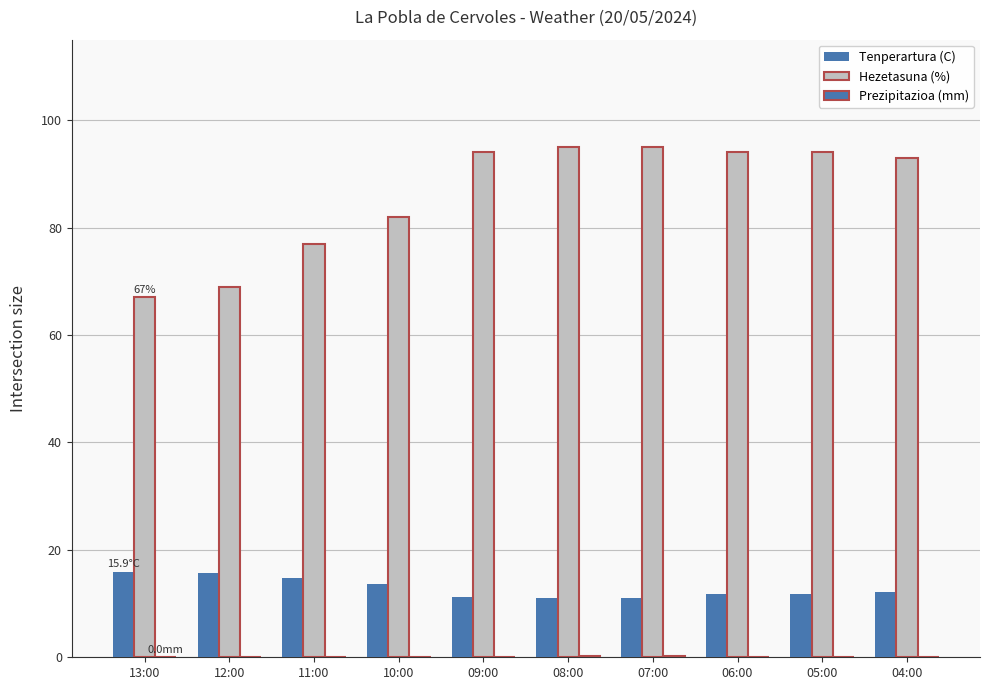

How many groups of bars are there?

10